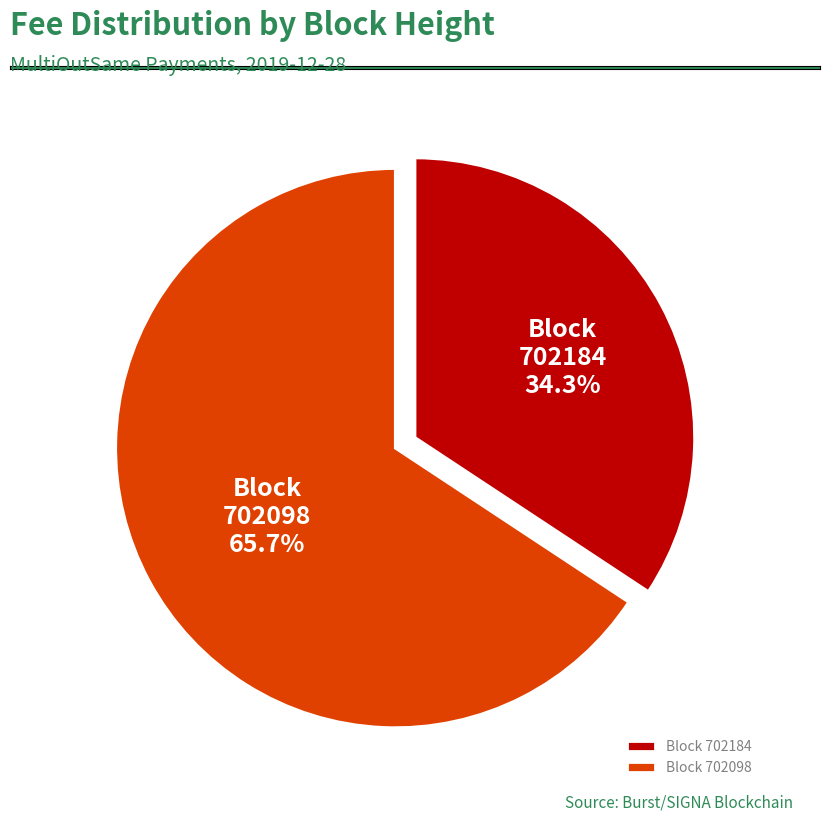

Which has a higher value, 702184 or 702098?

702098